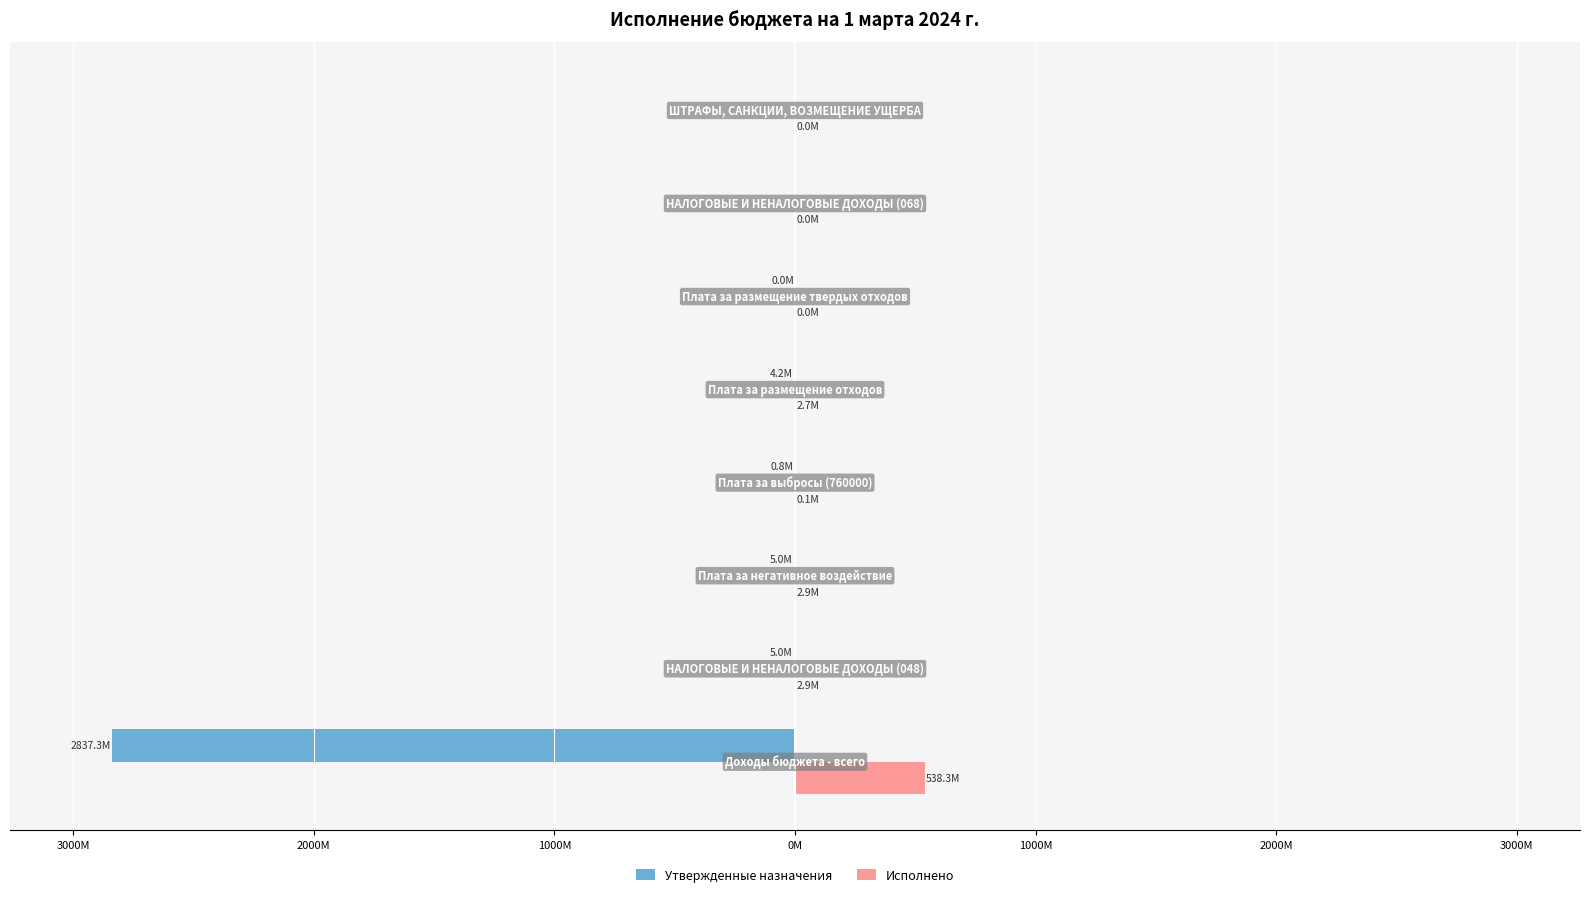

What are all the series names shown in the legend?

Утвержденные назначения, Исполнено